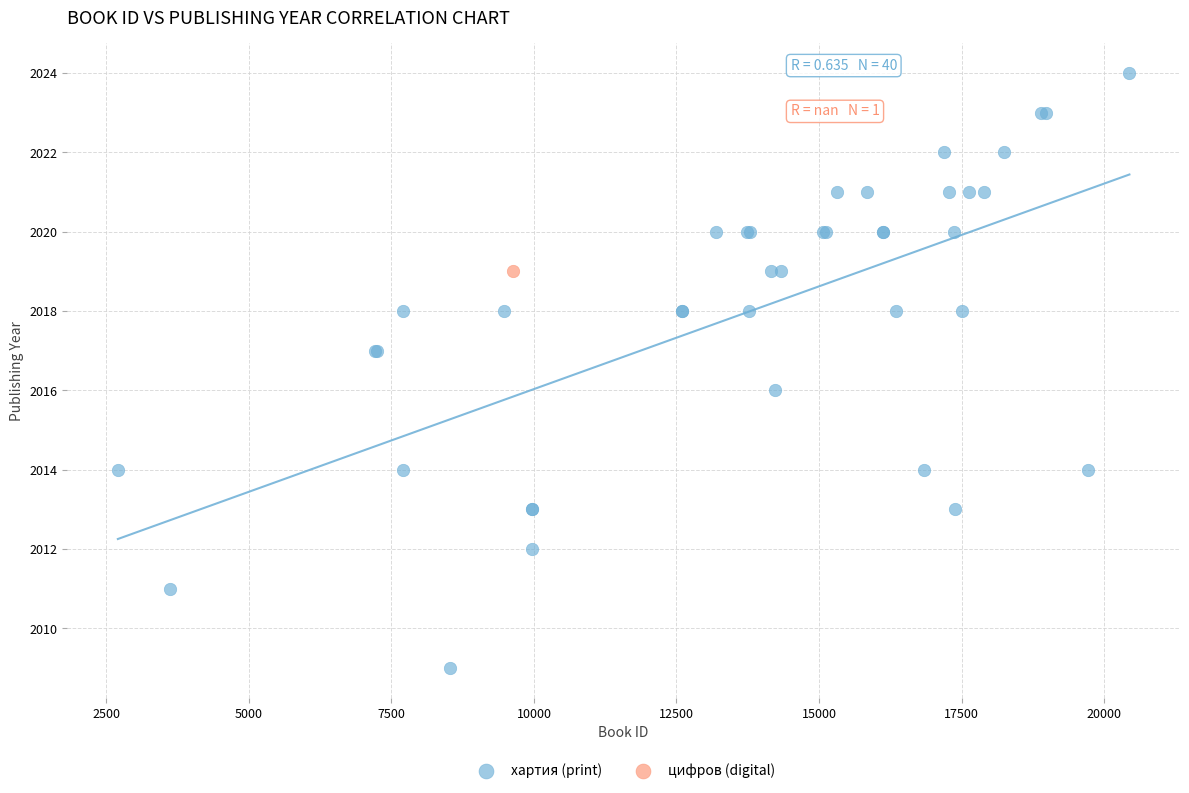

What are all the series names shown in the legend?

хартия (print), цифров (digital)